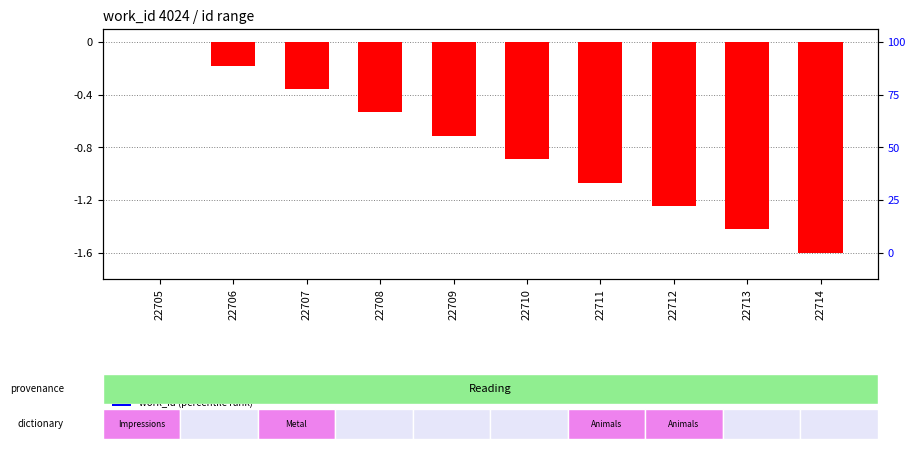

Which series has the largest total across all categories?

work_id (percentile)